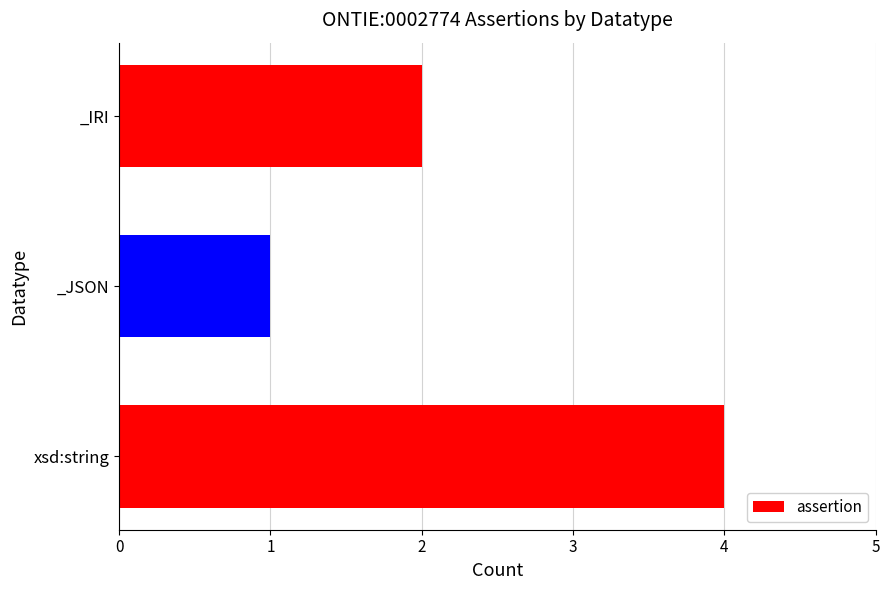

How many values are between 1 and 4?

3